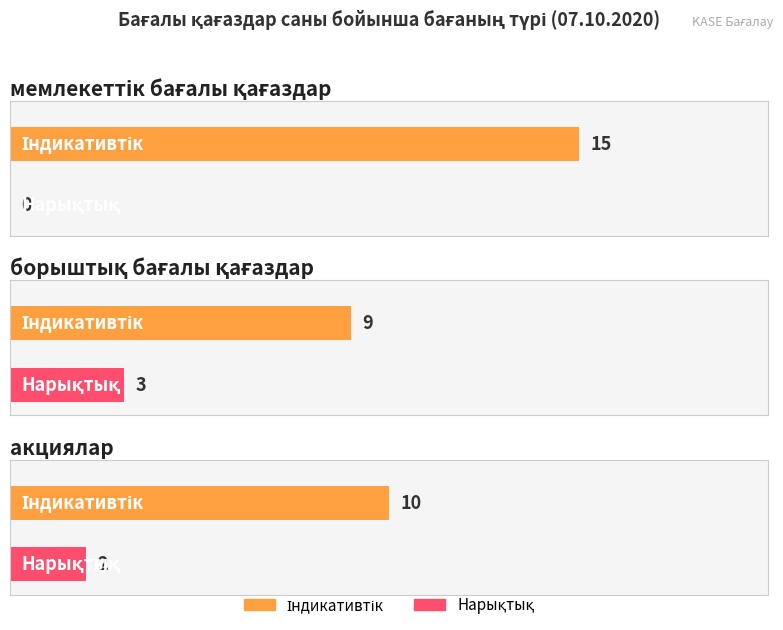

What is the label of the 1st bar from the left?

мемлекеттік бағалы қағаздар